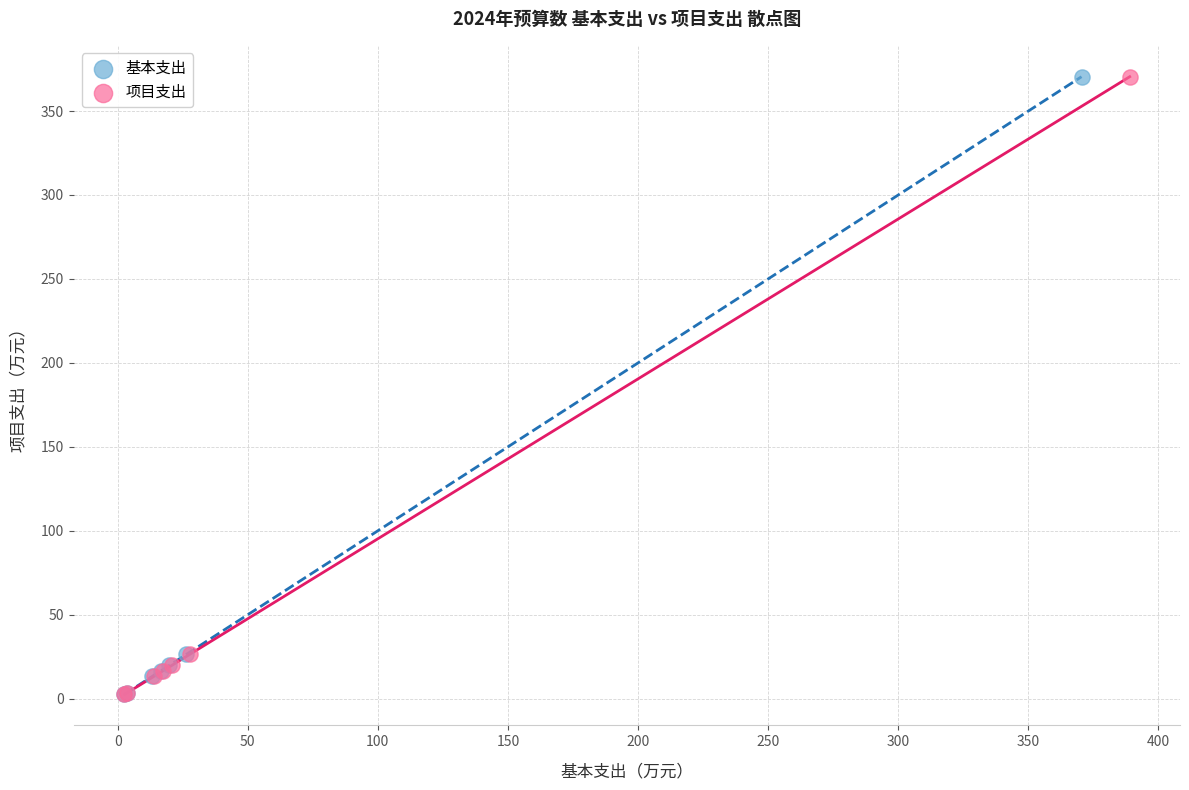

What are all the series names shown in the legend?

基本支出, 项目支出